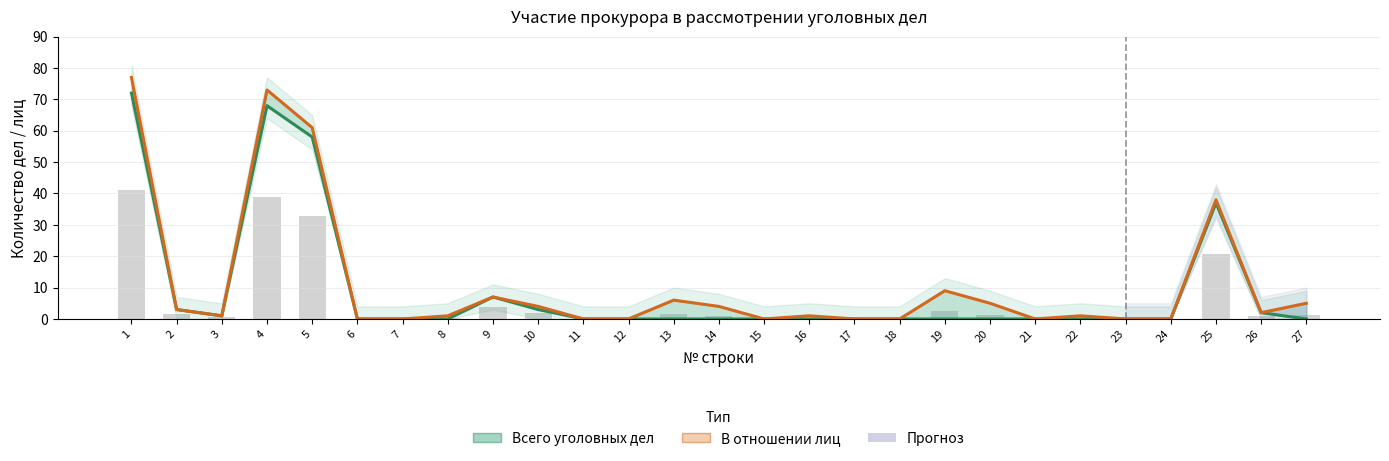

Rank the series by their maximum value, from lowest to highest.

Среднее (фон), Всего уголовных дел, В отношении лиц